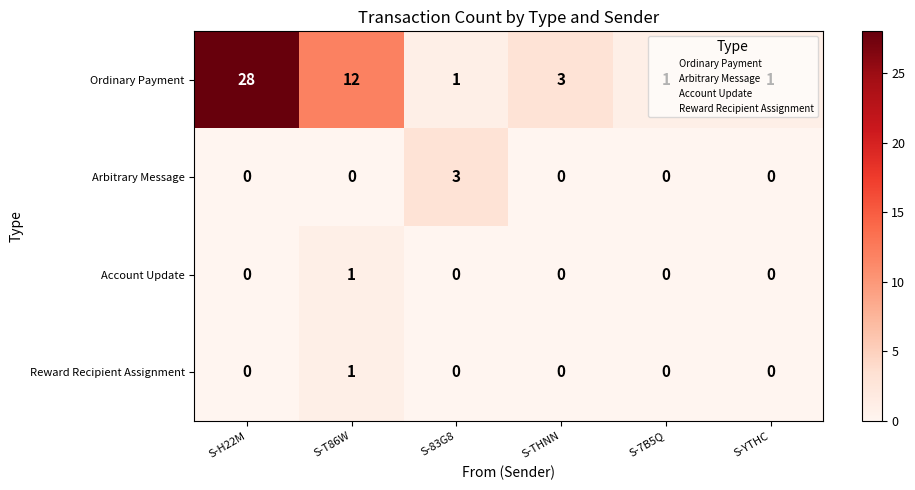

How many data points in Reward Recipient Assignment are above 0?

1